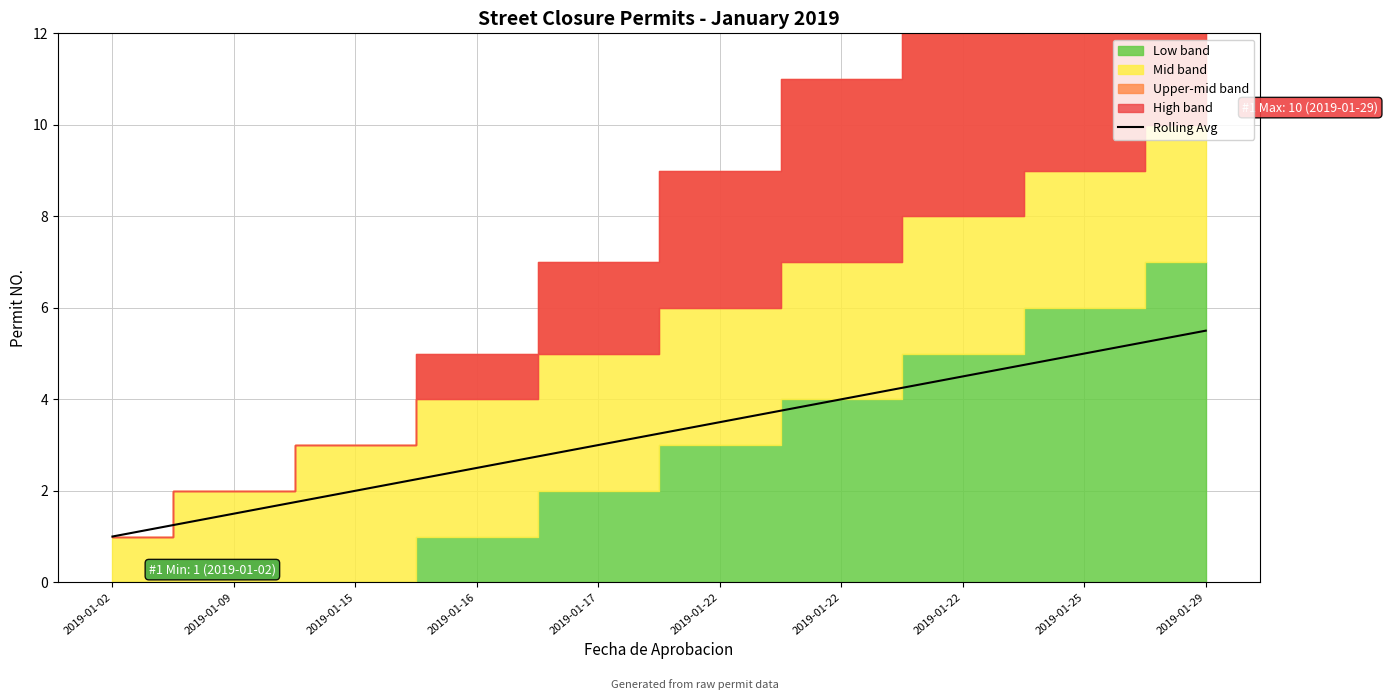

Reading right to left, extract all data points from this chart.

2019-01-29=5.5	2019-01-25=5.0	2019-01-22=4.5	2019-01-22=4.0	2019-01-22=3.5	2019-01-17=3.0	2019-01-16=2.5	2019-01-15=2.0	2019-01-09=1.5	2019-01-02=1.0